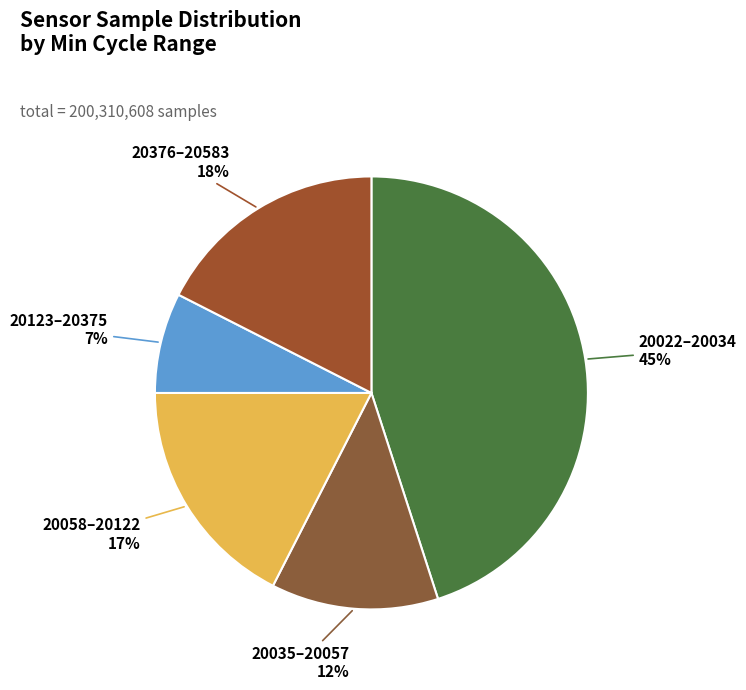

Does any single category account for the majority?

No